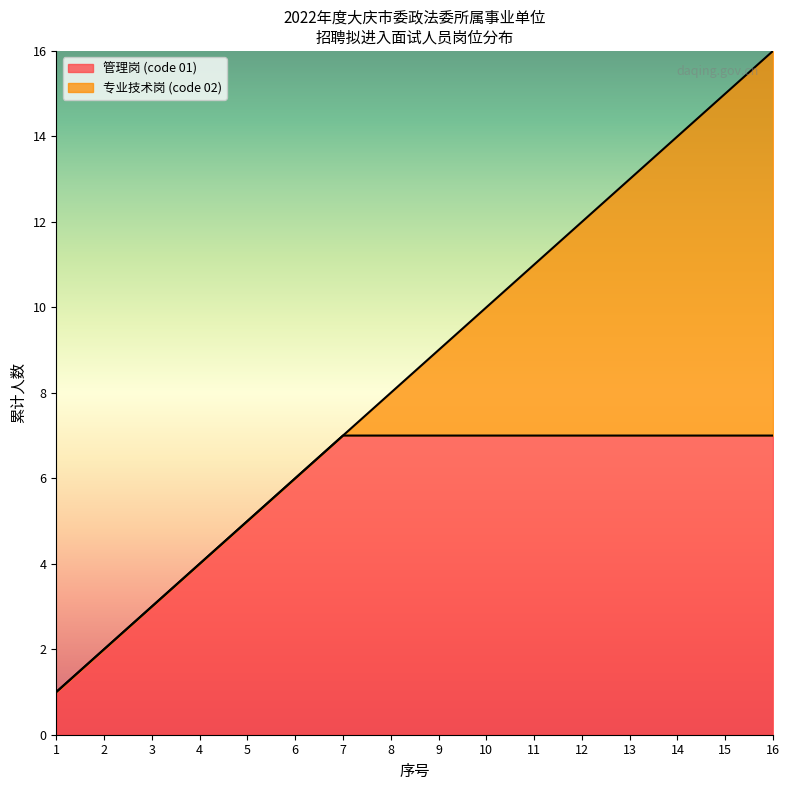

What are all the series names shown in the legend?

管理岗 (code 01), 专业技术岗 (code 02)